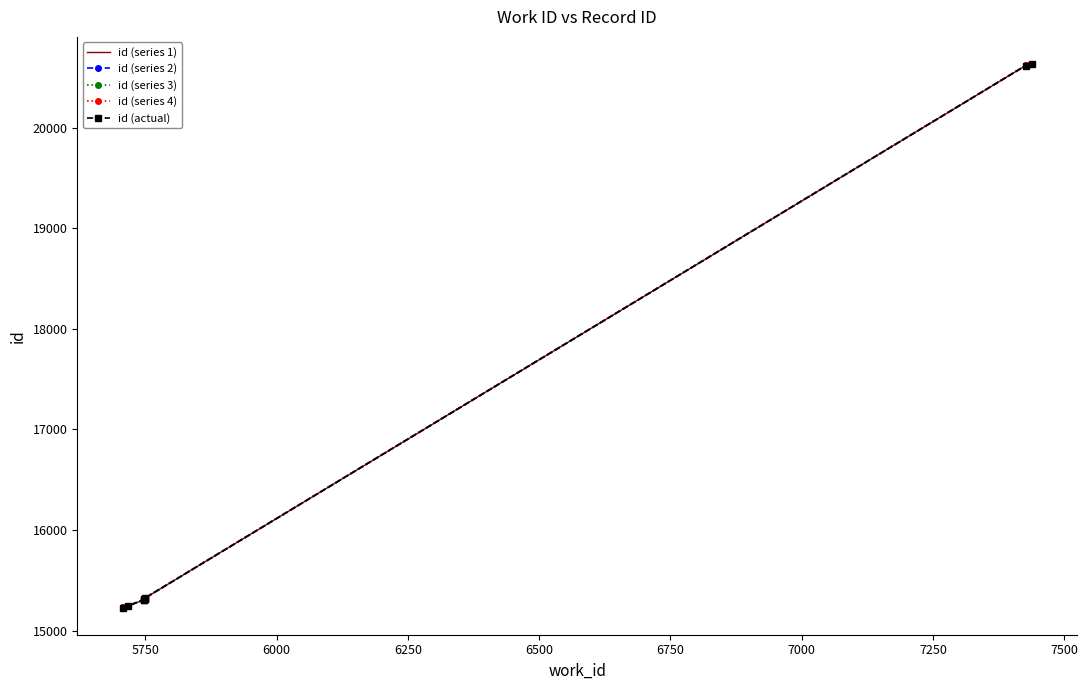

True or false: id (series 1) and id (series 2) intersect in this chart.

False